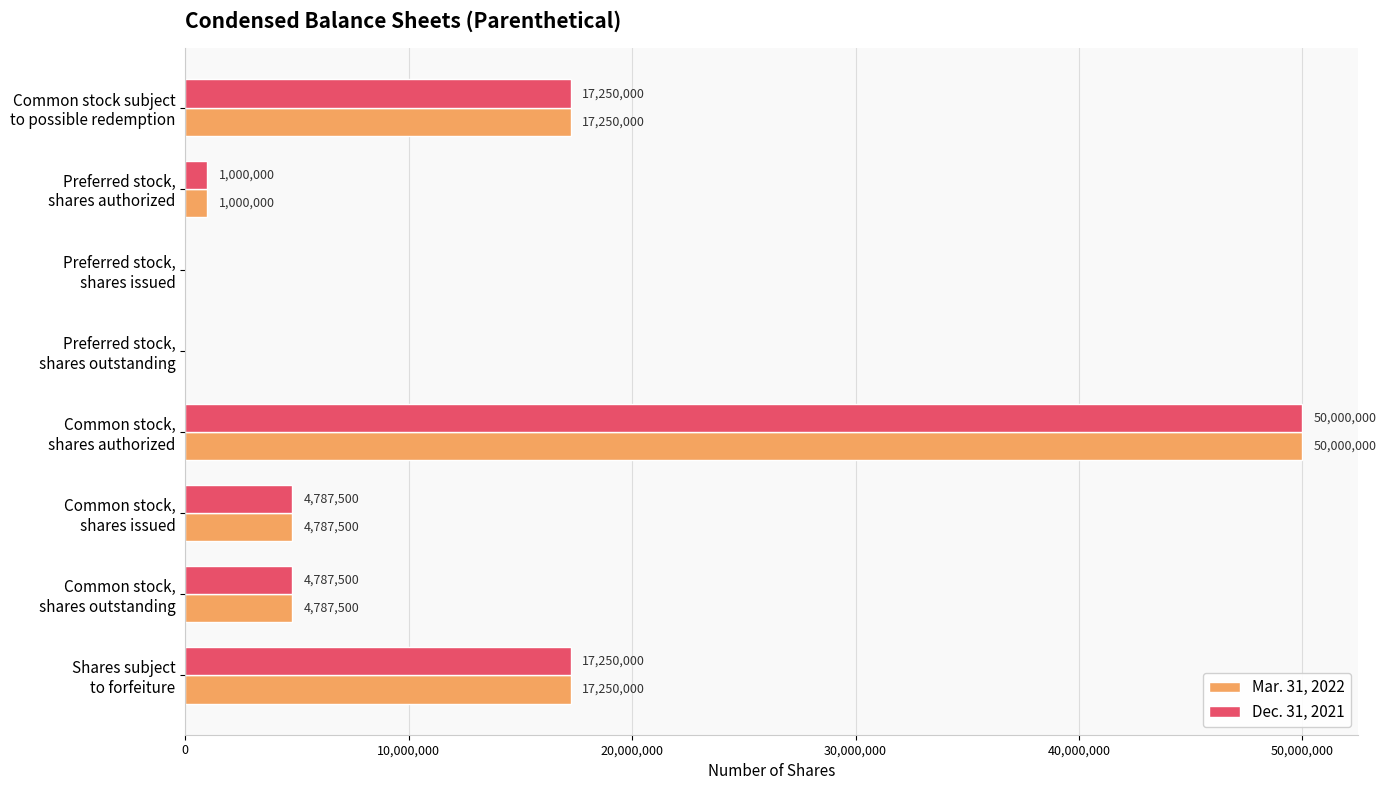

What are all the series names shown in the legend?

Mar. 31, 2022, Dec. 31, 2021